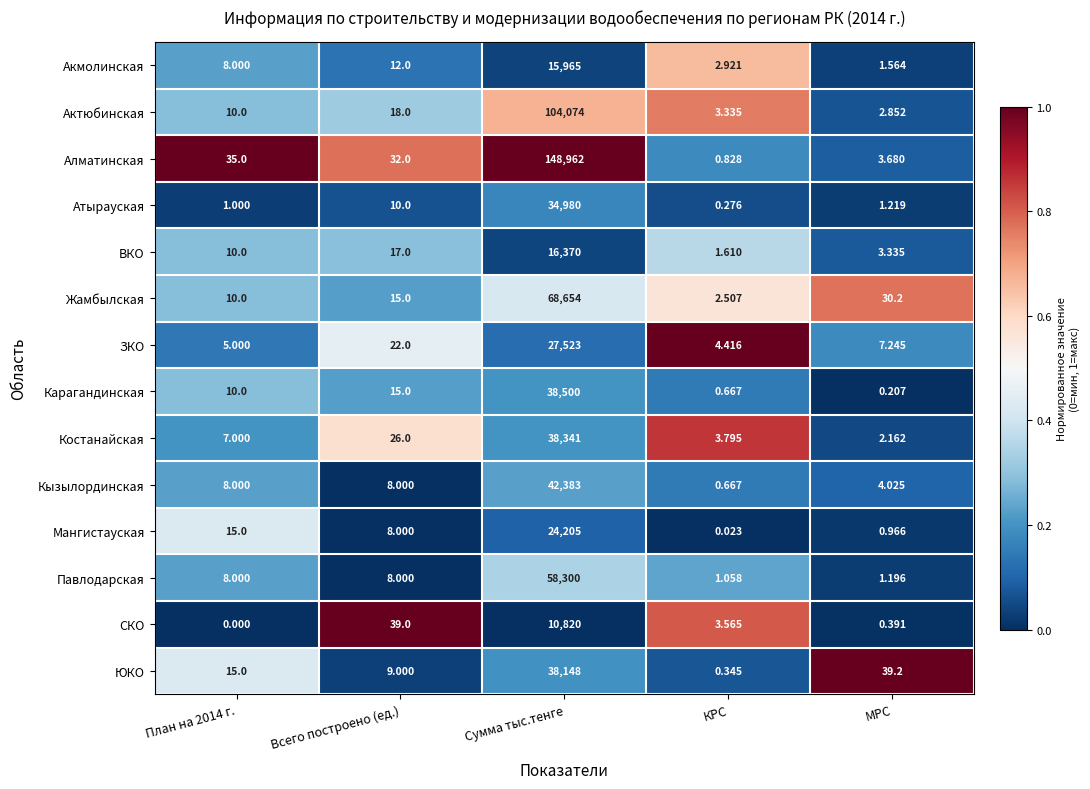

Is the value of Костанайская at План на 2014 г. greater than the value of Атырауская at Всего построено (ед.)?

No